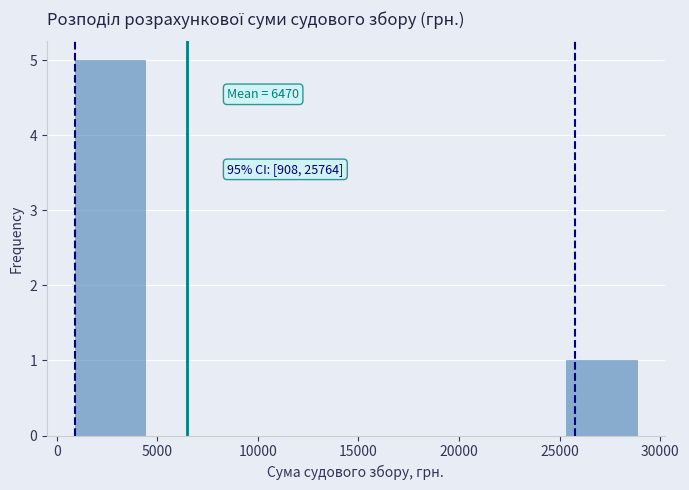

Which range on the x-axis has the tallest bar?

1000 to 4500